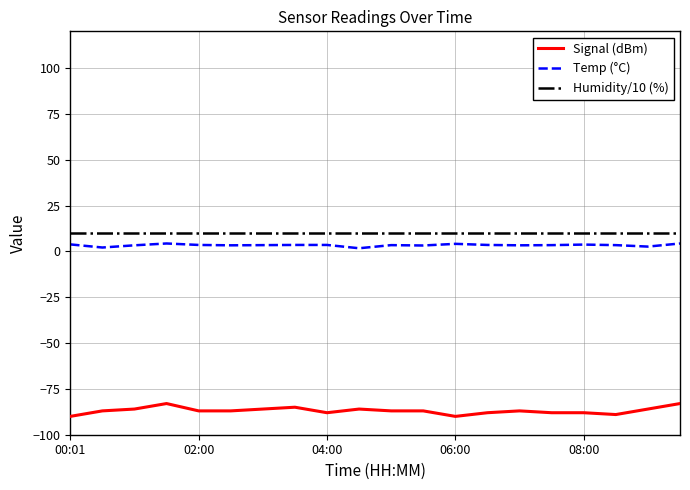

Which series has the widest spread of values?

Signal (dBm)